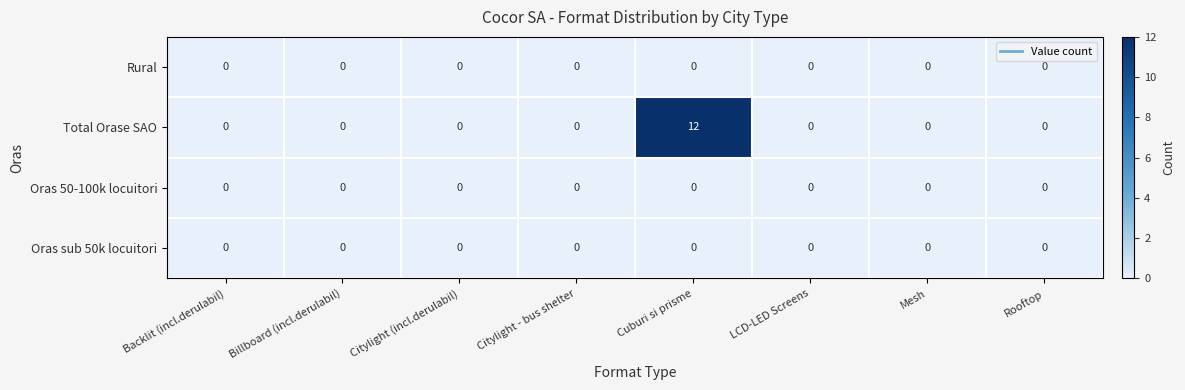

The Rural series shows 0 at Cuburi si prisme. True or false?

True